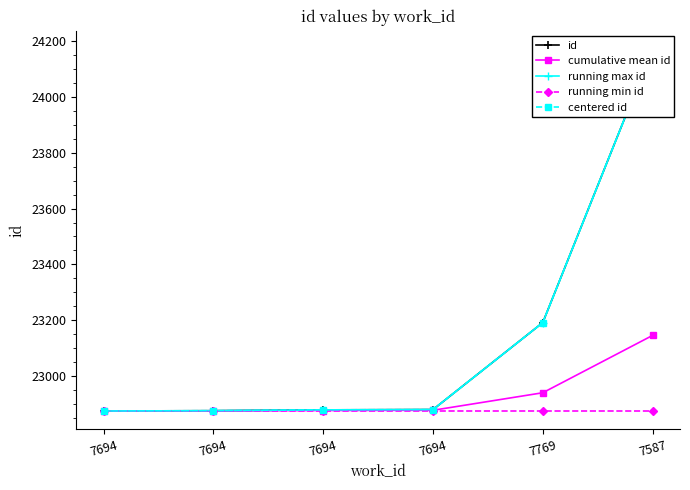

Reading left to right, list all the values displayed in this chart.

id: 22876.0	22877.0	22880.0	22881.0	23192.0	24171.0
cumulative mean id: 22876.0	22876.5	22877.7	22878.5	22941.2	23146.2
running max id: 22876.0	22877.0	22880.0	22881.0	23192.0	24171.0
running min id: 22876.0	22876.0	22876.0	22876.0	22876.0	22876.0
centered id: 22876.0	22877.0	22880.0	22881.0	23192.0	24171.0